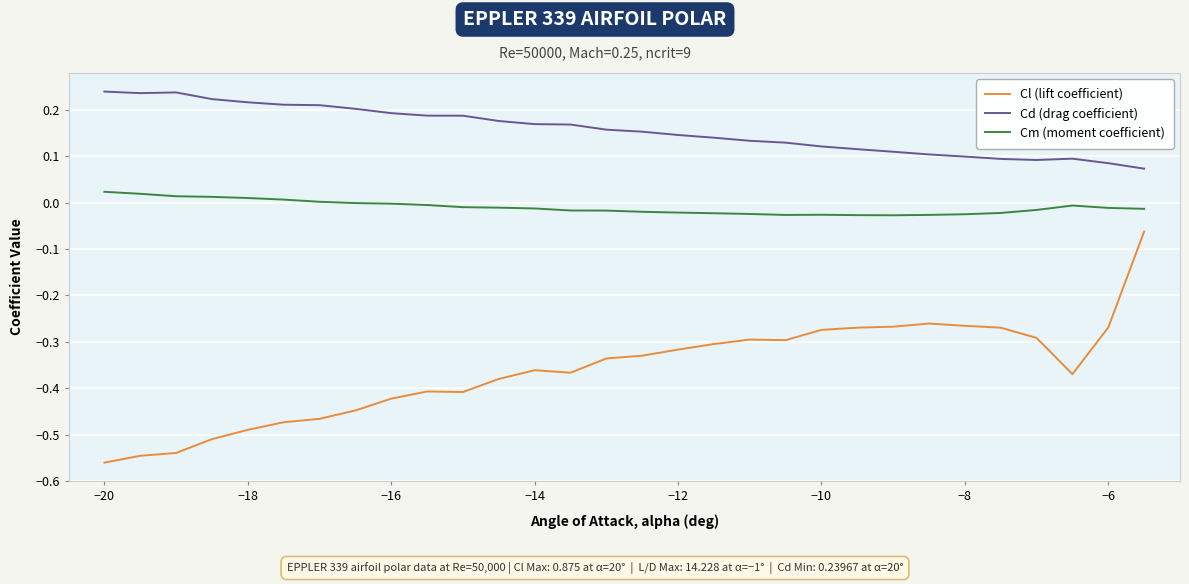

Which series has the largest total across all categories?

Cd (drag coefficient)